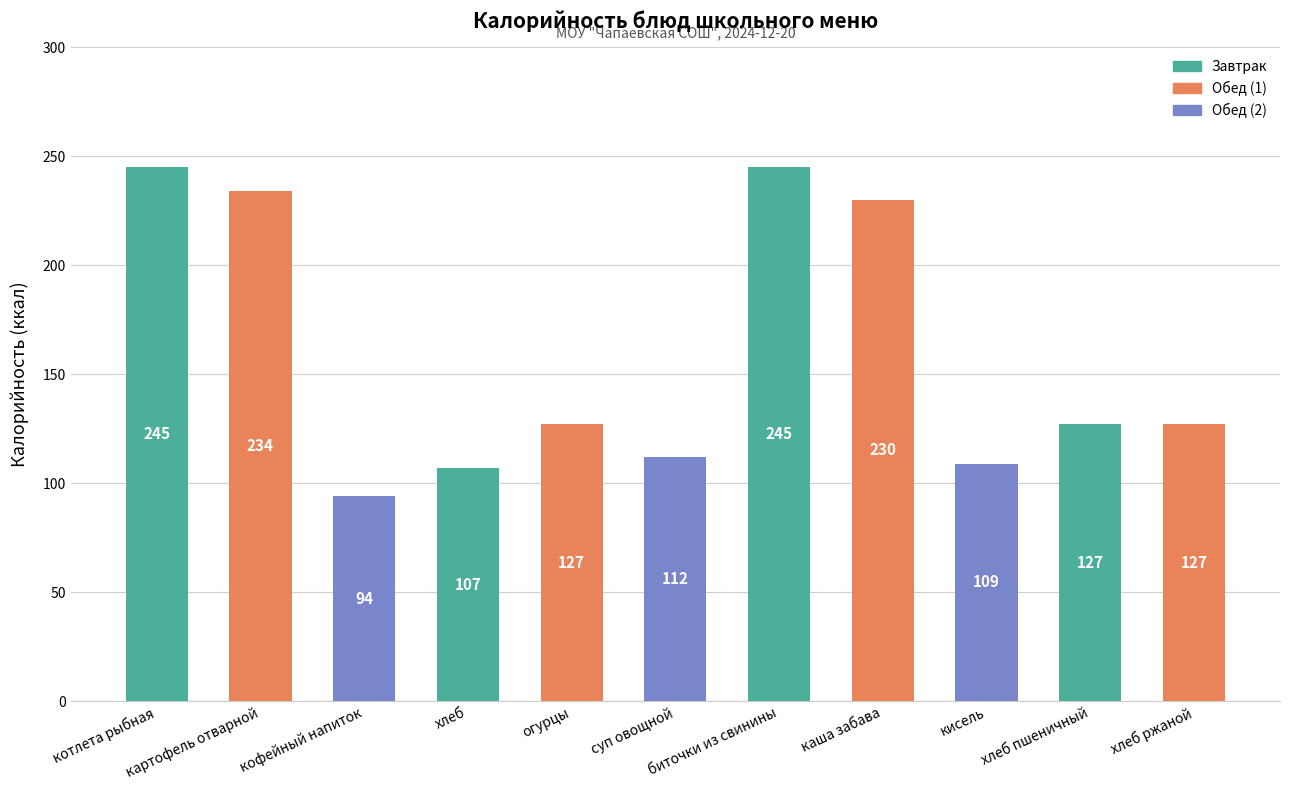

What is the minimum value shown in the chart?

94